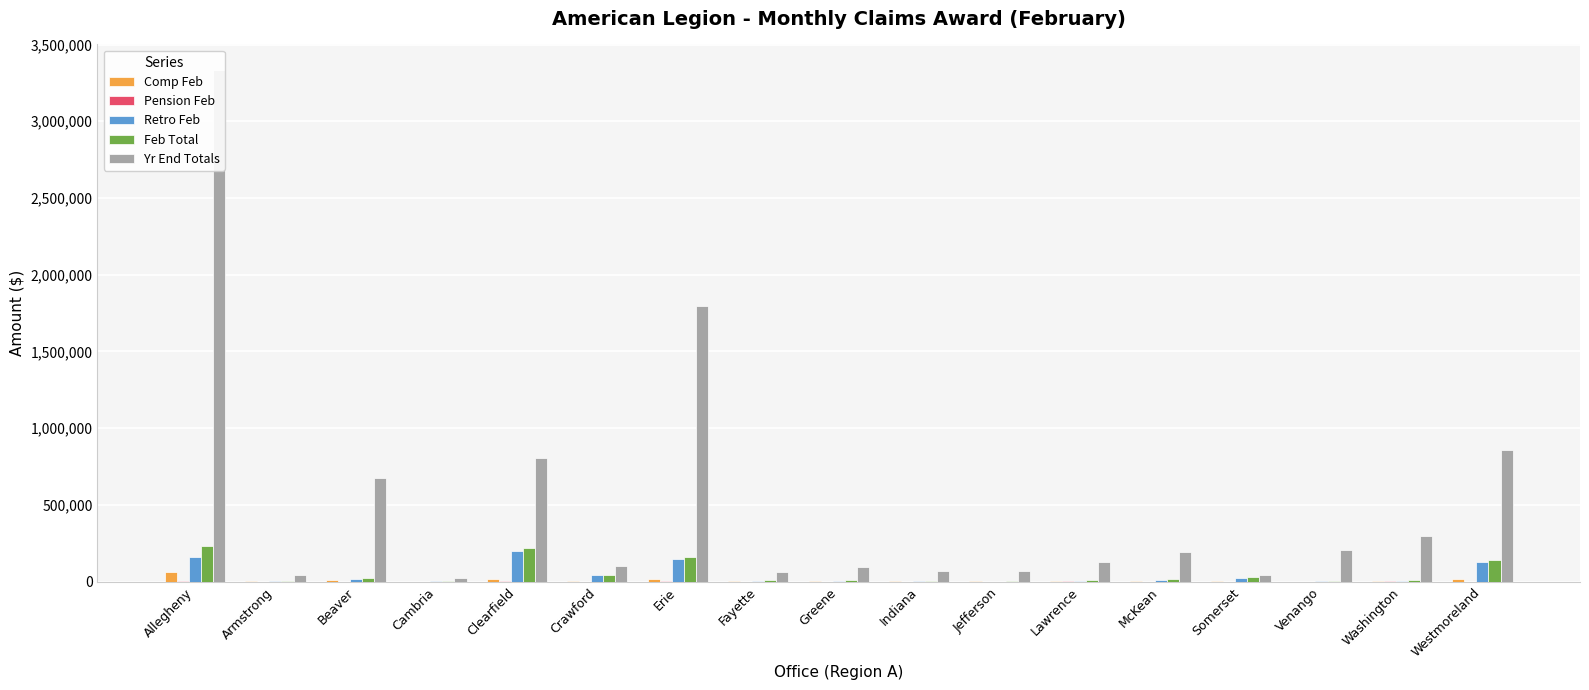

True or false: Pension Feb has a value of 0 at Venango.

True